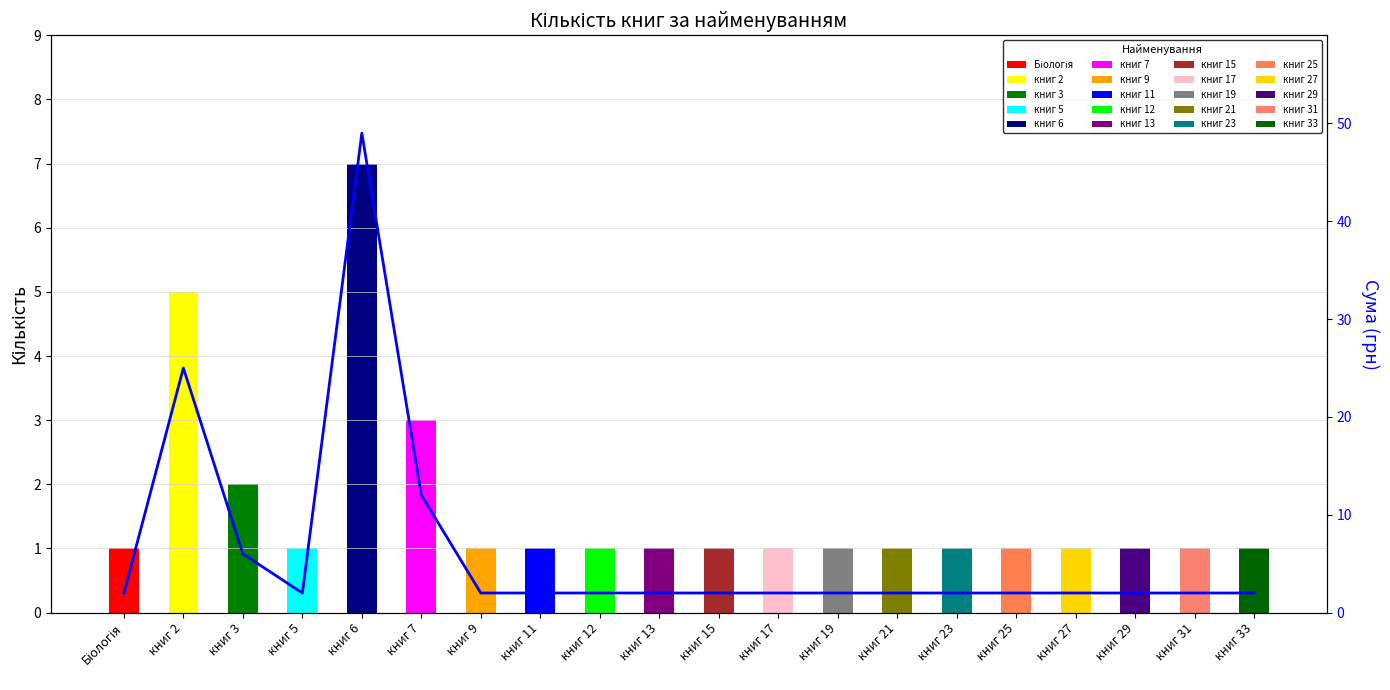

Reading left to right, what are all the values shown in this chart?

Біологія=2	книг 2=25	книг 3=6	книг 5=2	книг 6=49	книг 7=12	книг 9=2	книг 11=2	книг 12=2	книг 13=2	книг 15=2	книг 17=2	книг 19=2	книг 21=2	книг 23=2	книг 25=2	книг 27=2	книг 29=2	книг 31=2	книг 33=2